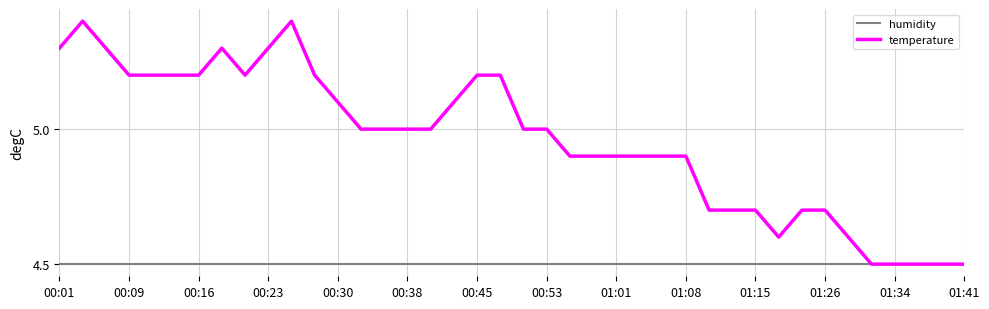

What is the sum of all humidity values?

180.0